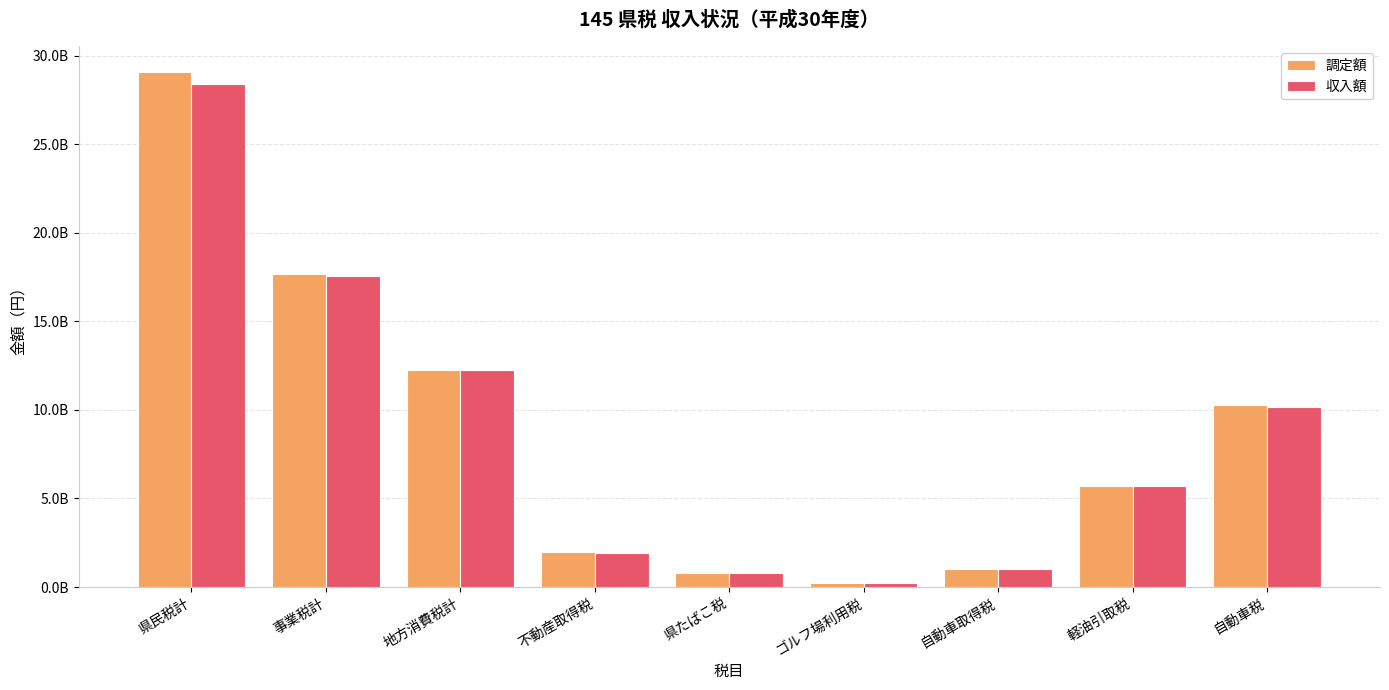

Does the chart contain stacked bars?

No